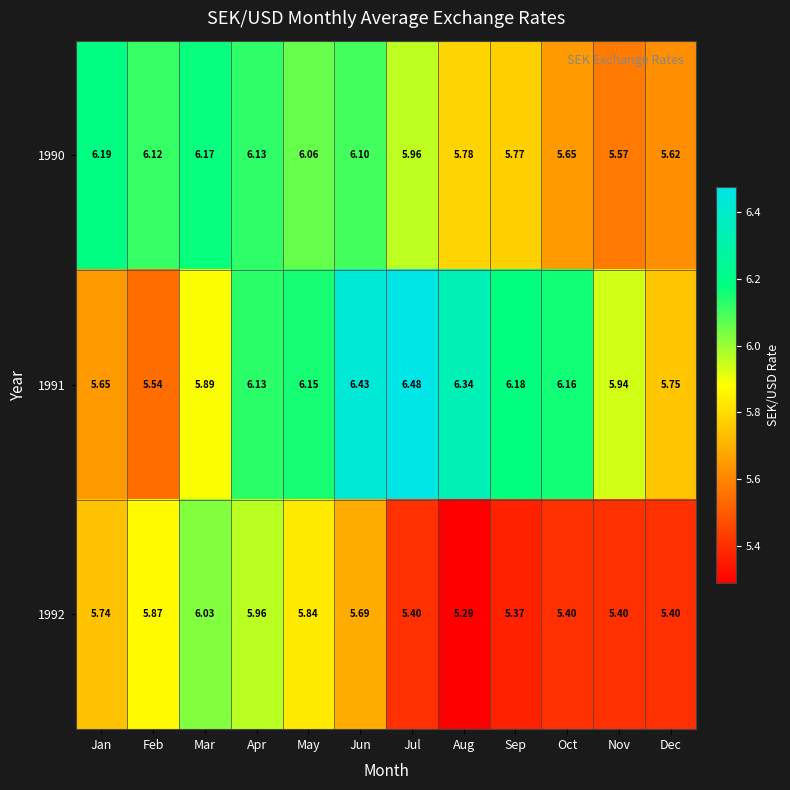

At which label does 1990 first exceed 6?

Jan